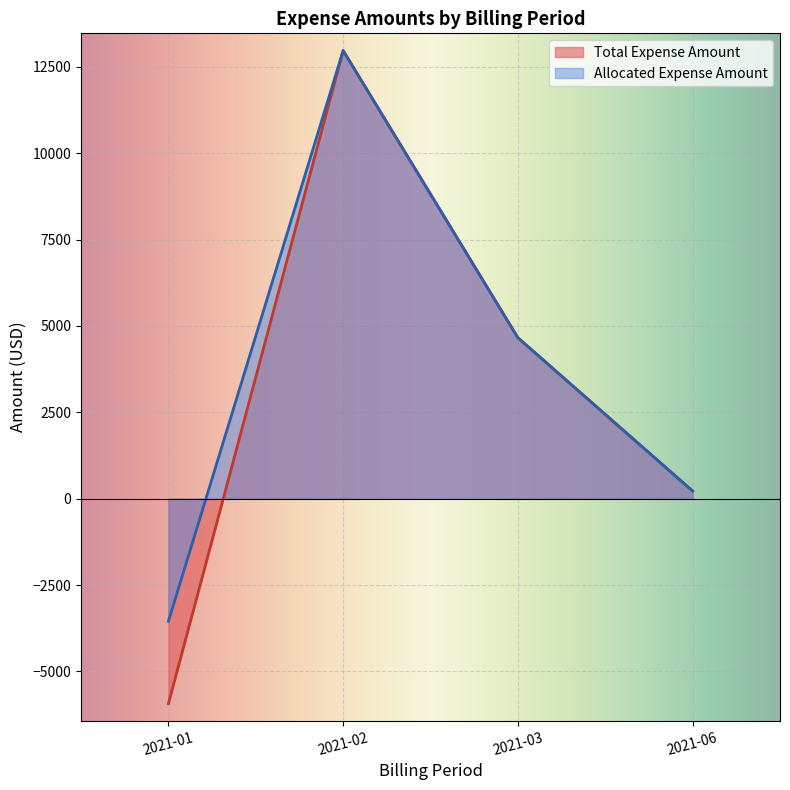

True or false: Allocated Expense Amount has more than 1 interior local peaks.

False